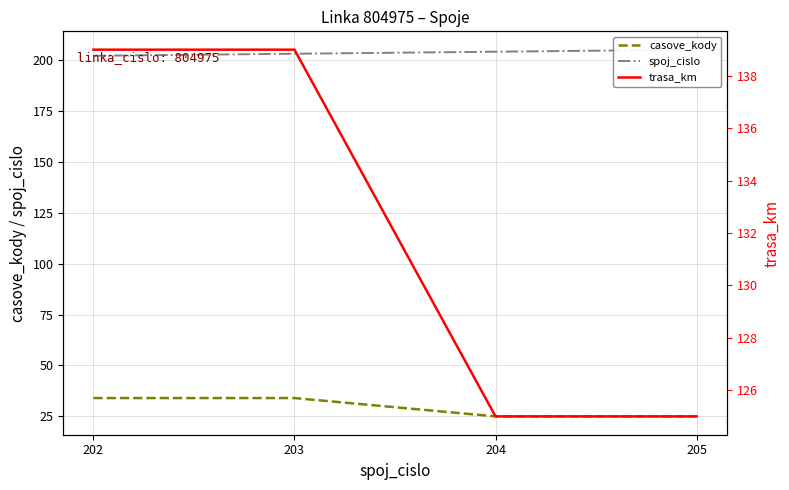

What is the difference between the highest and lowest values at 202?

168